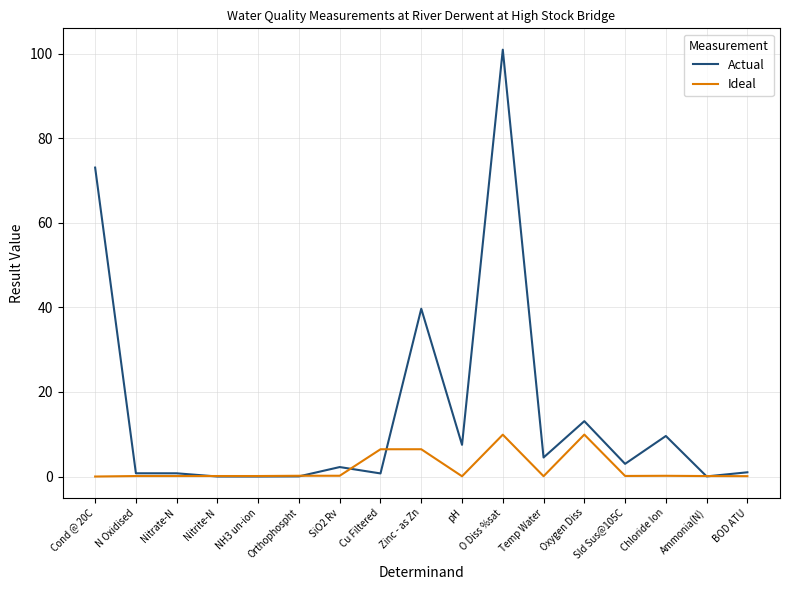

What is the total value across all series at Zinc - as Zn?

46.2